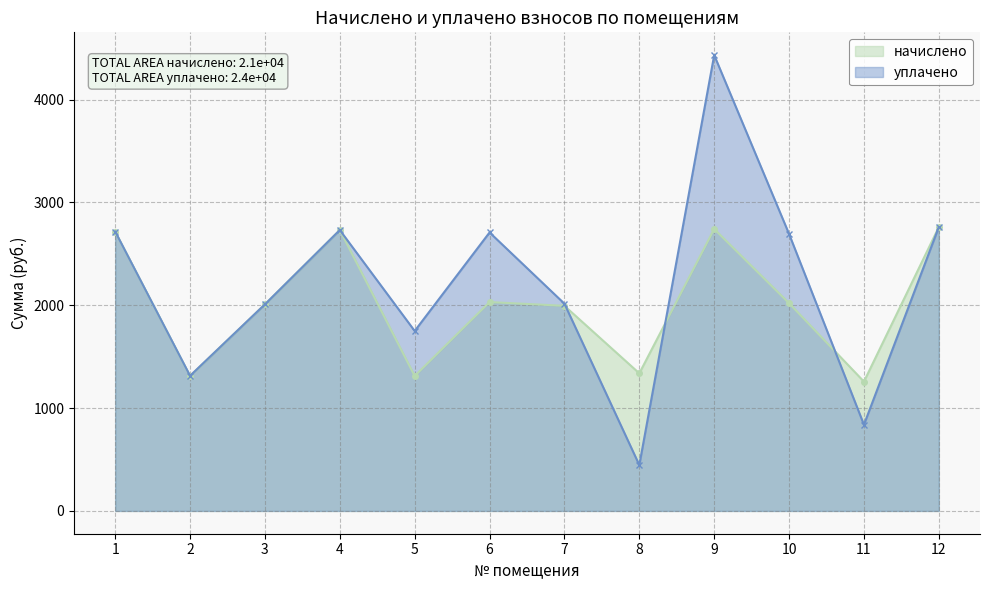

At 7, list the series in order from smallest to largest.

начислено, уплачено